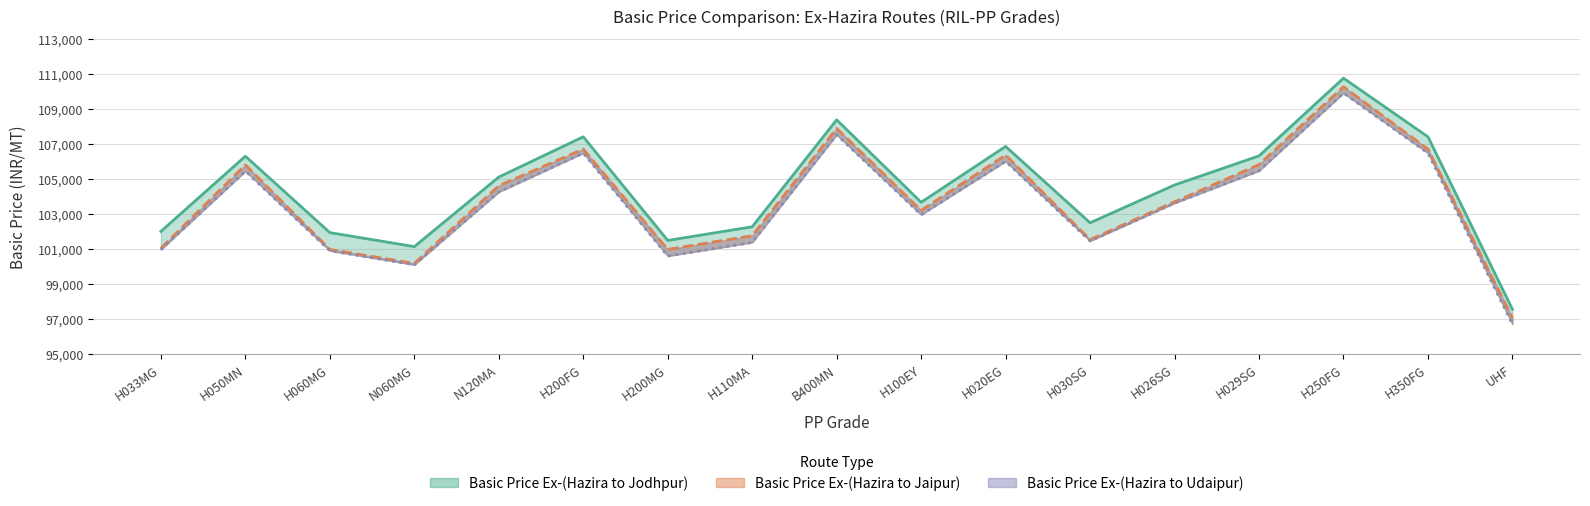

How many lines are shown in the chart?

3